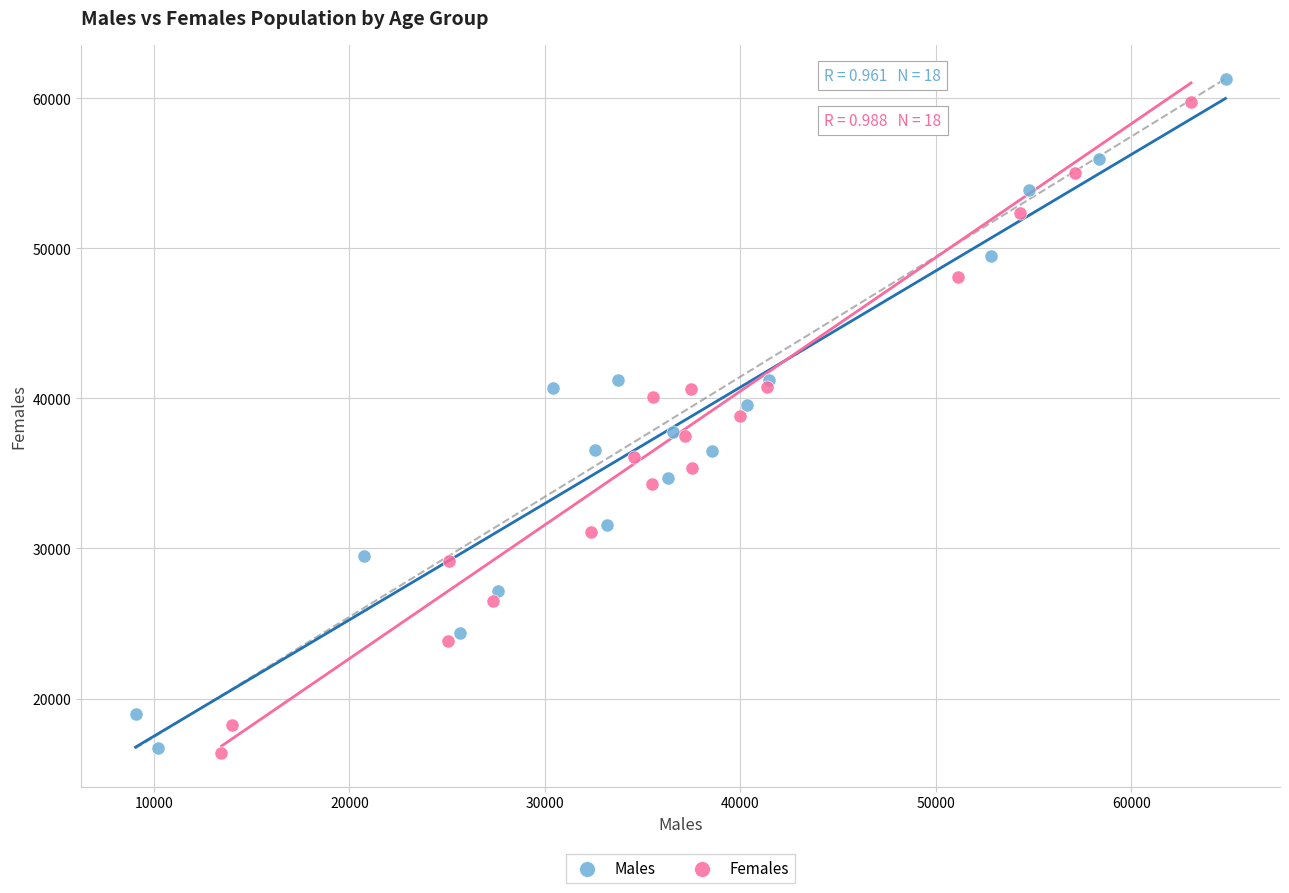

Which series reaches the maximum Y coordinate?

Males